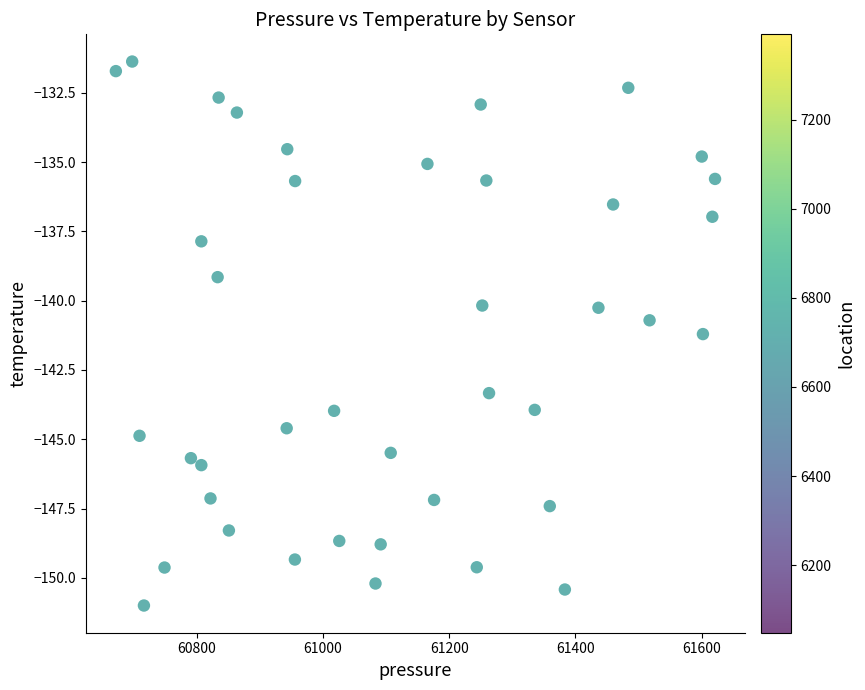

What is the range of Y values (max minus min)?

19.6